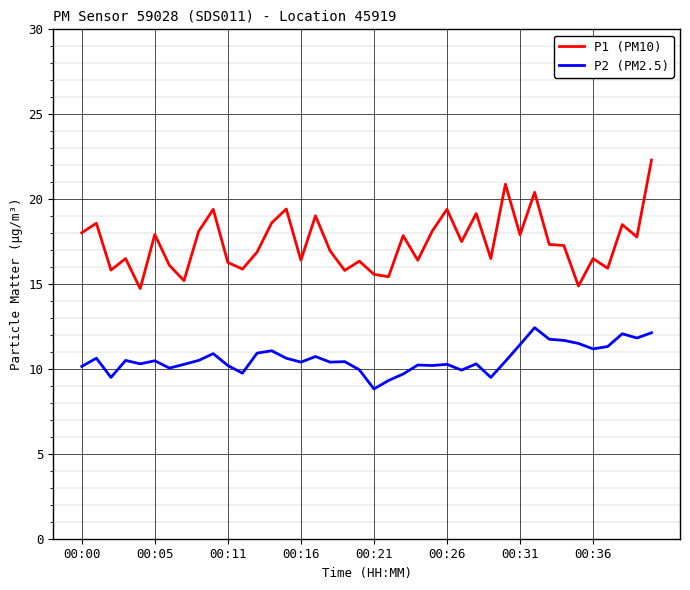

In P1 (PM10), how many points are lower than both neighbors (excluding endpoints)?

14